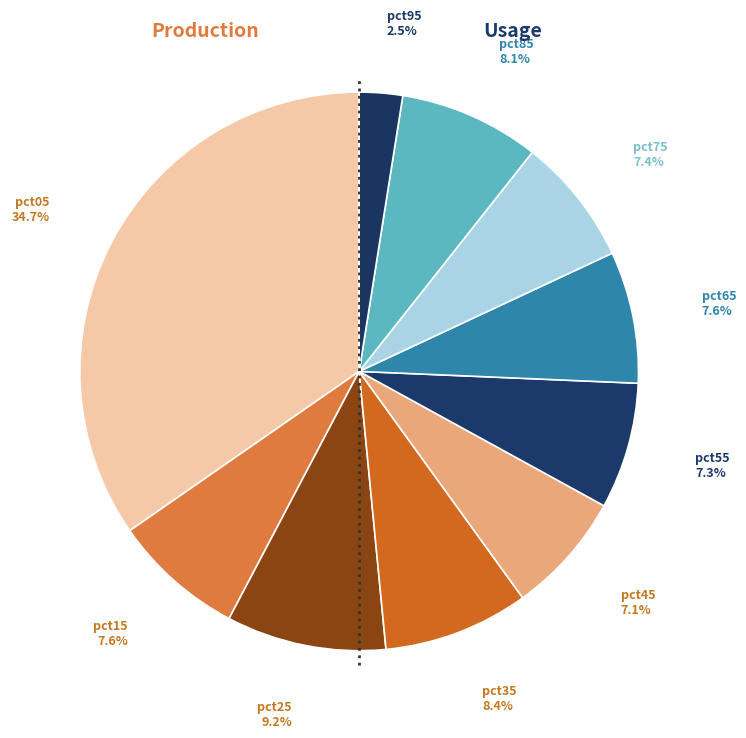

How many slices are in this pie chart?

10